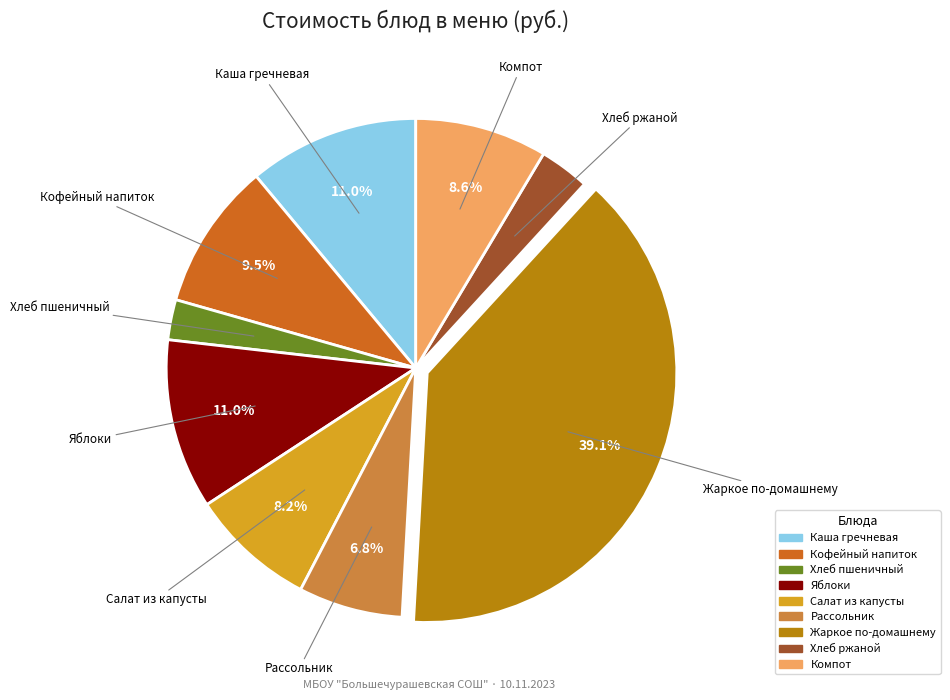

Is there any slice that represents more than half of the pie?

No